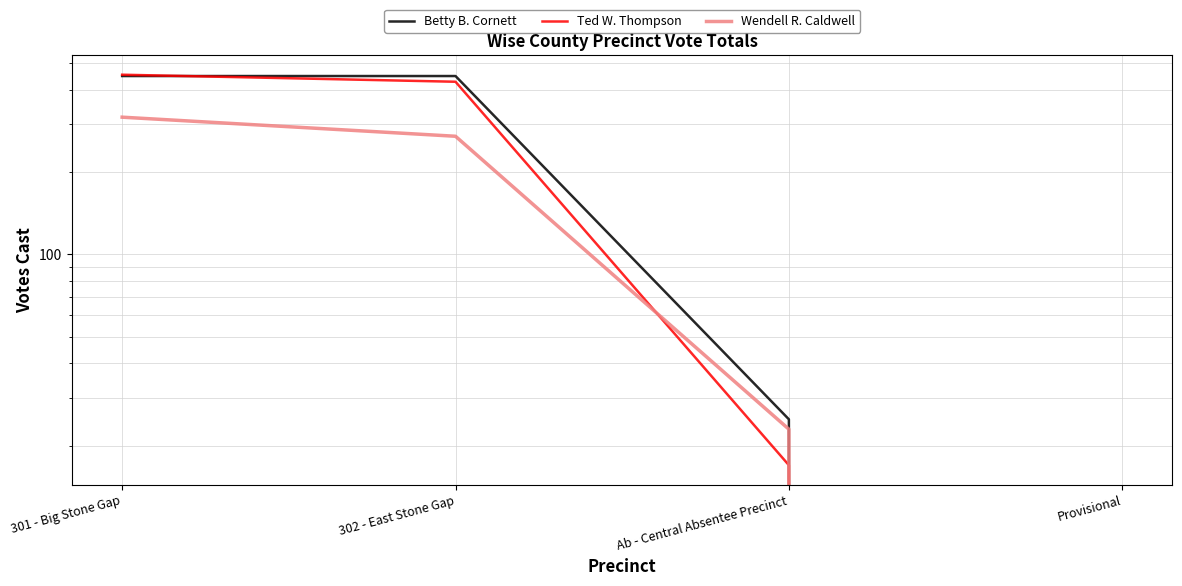

Reading left to right, what are all the values shown in this chart?

Betty B. Cornett: 448	448	25	0
Ted W. Thompson: 453	427	17	0
Wendell R. Caldwell: 317	270	23	0